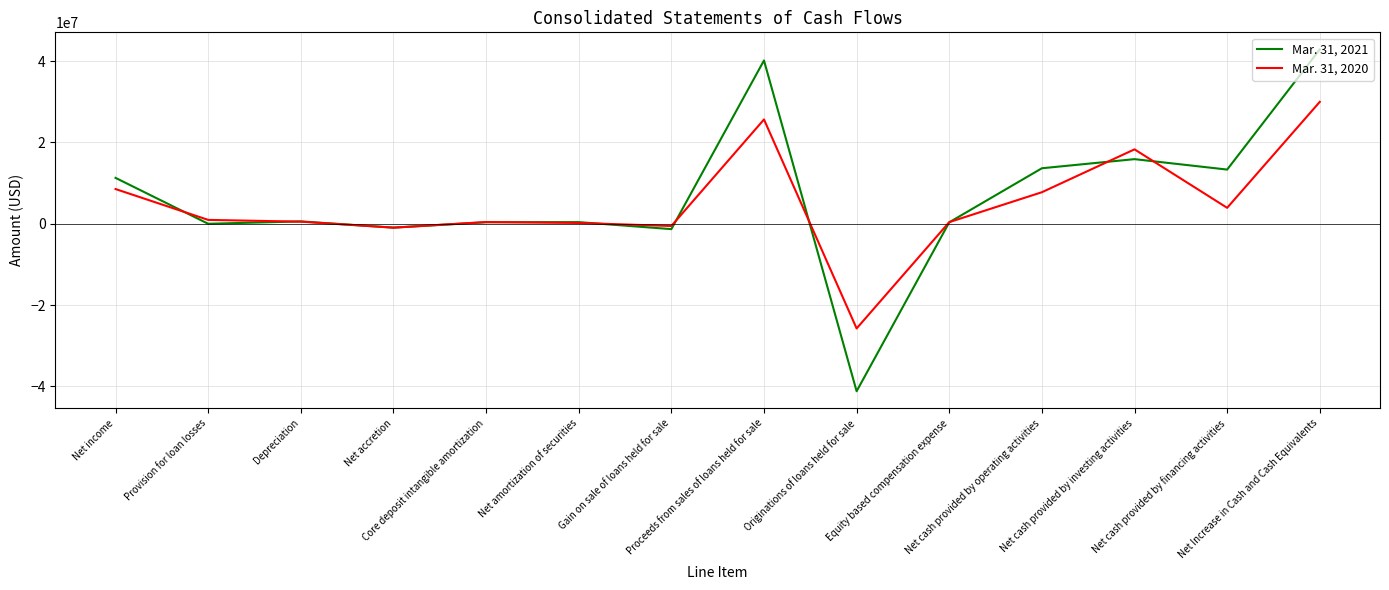

List the series in order of their overall mean, highest first.

Mar. 31, 2021, Mar. 31, 2020